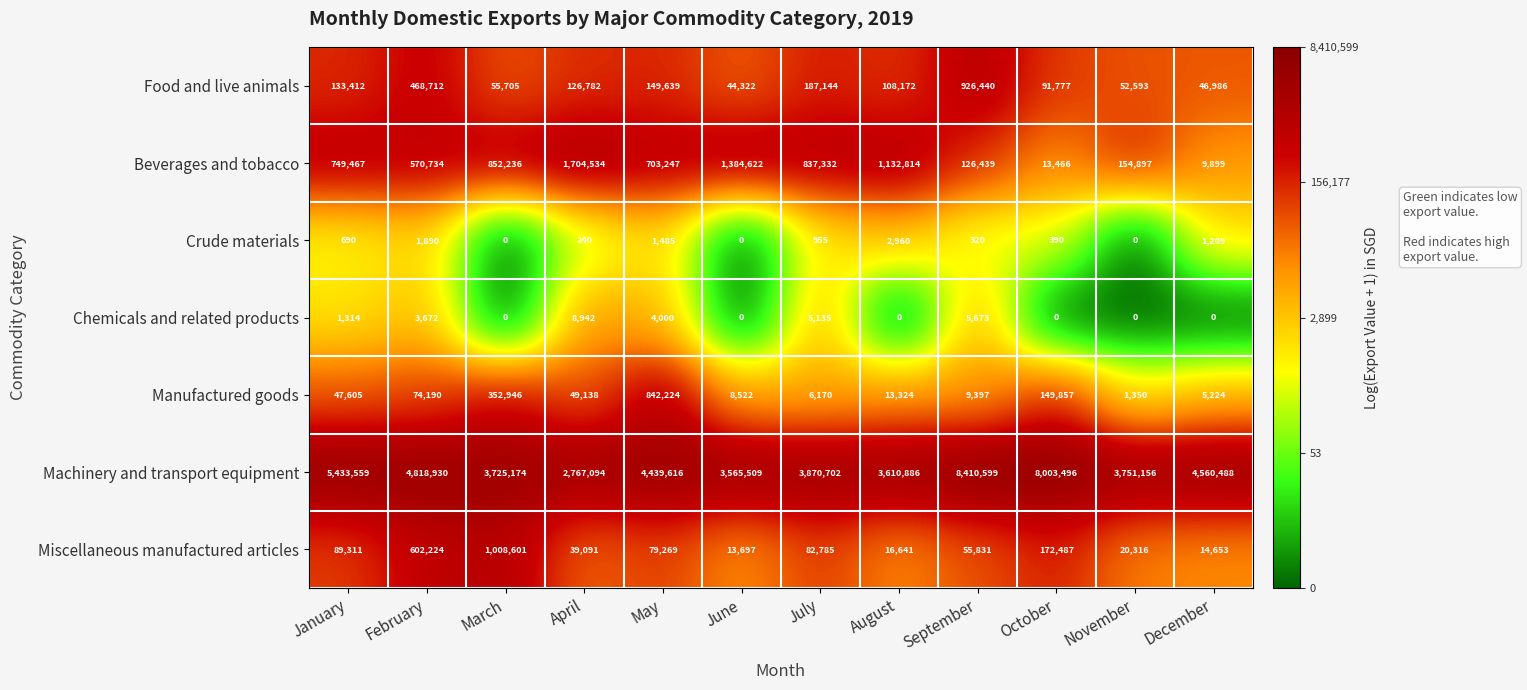

List the series in order of their peak value, lowest first.

Crude materials, Chemicals and related products, Manufactured goods, Food and live animals, Miscellaneous manufactured articles, Beverages and tobacco, Machinery and transport equipment